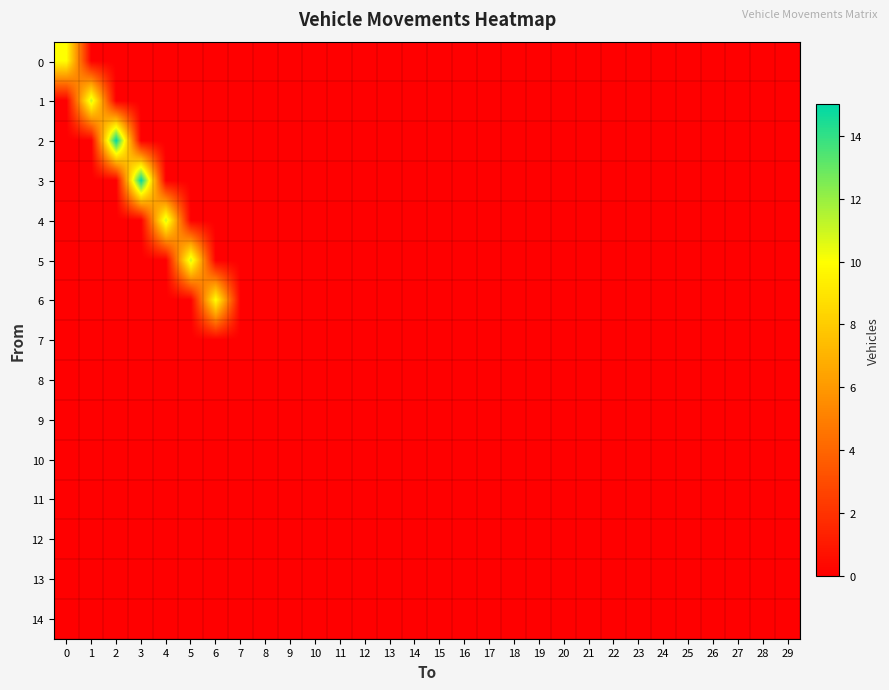

Rank the series at 20 from lowest to highest value.

0, 1, 2, 3, 4, 5, 6, 7, 8, 9, 10, 11, 12, 13, 14